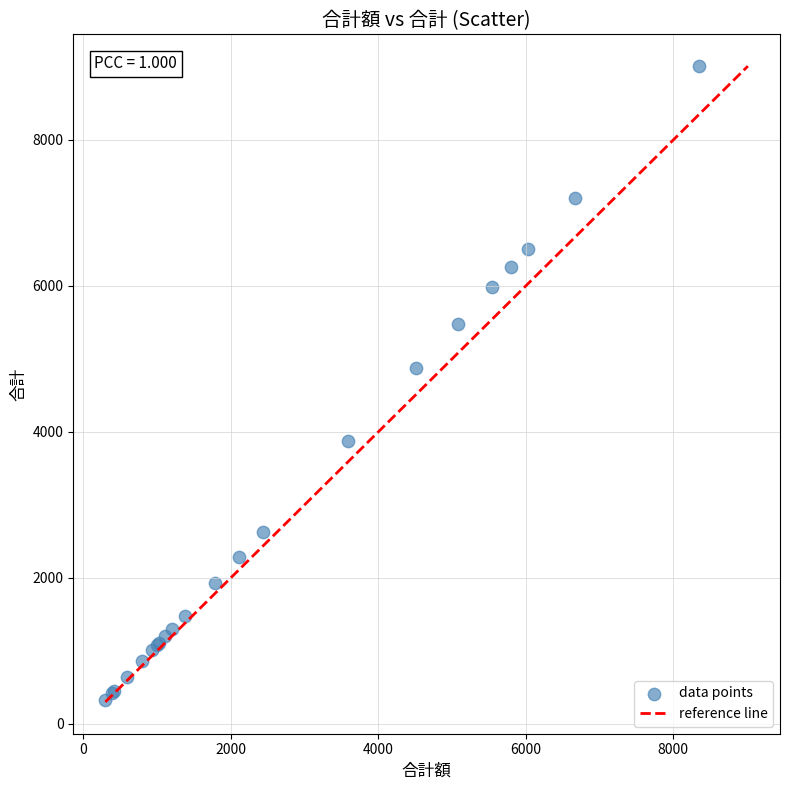

What Y value in the scatter plot is closest to 4667?

4876